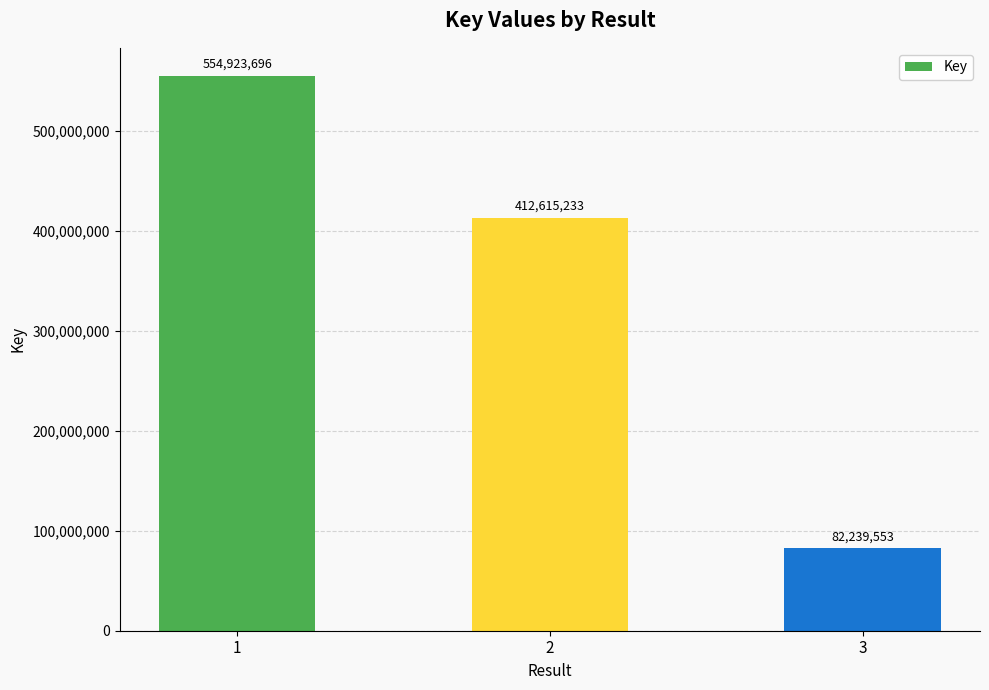

True or false: the data shows 412615233 at 2.

True